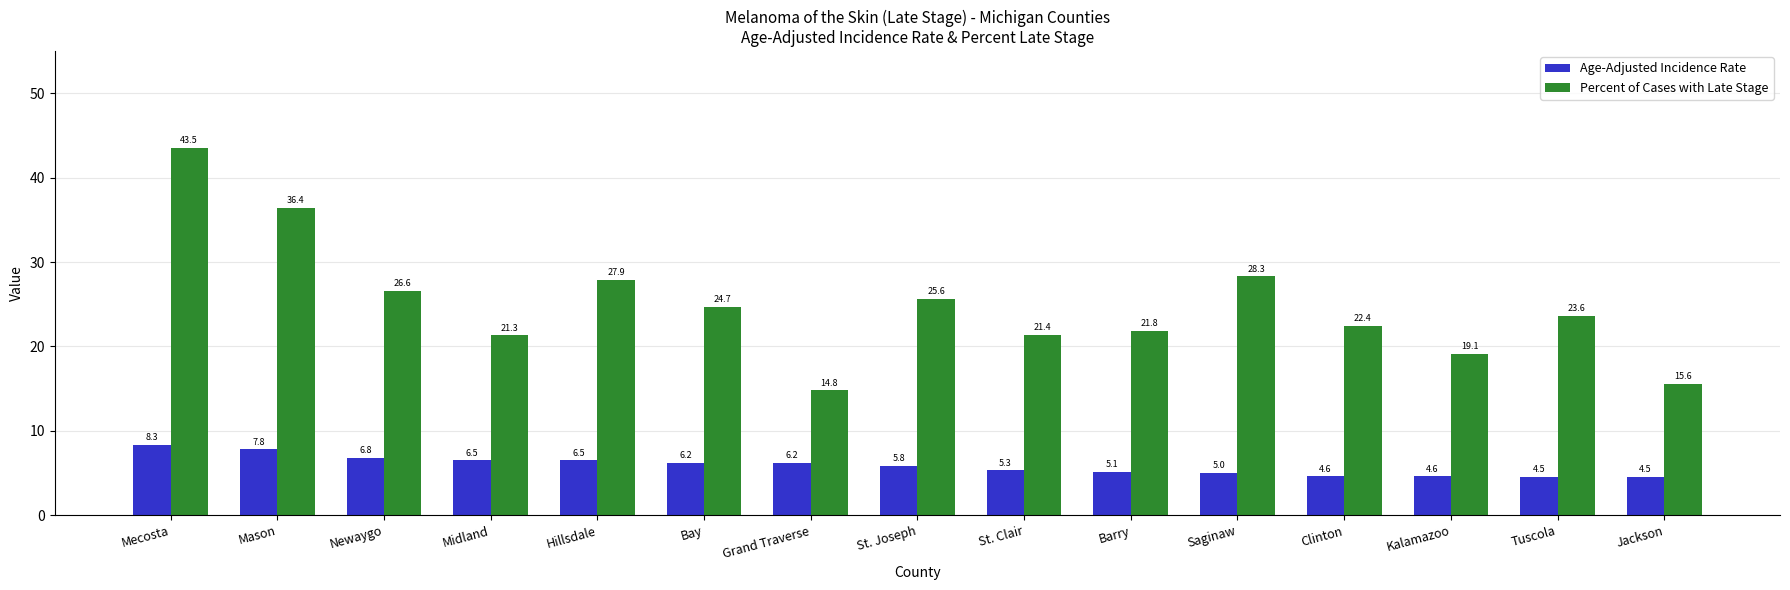

What is the average value of the Age-Adjusted Incidence Rate series?

5.8